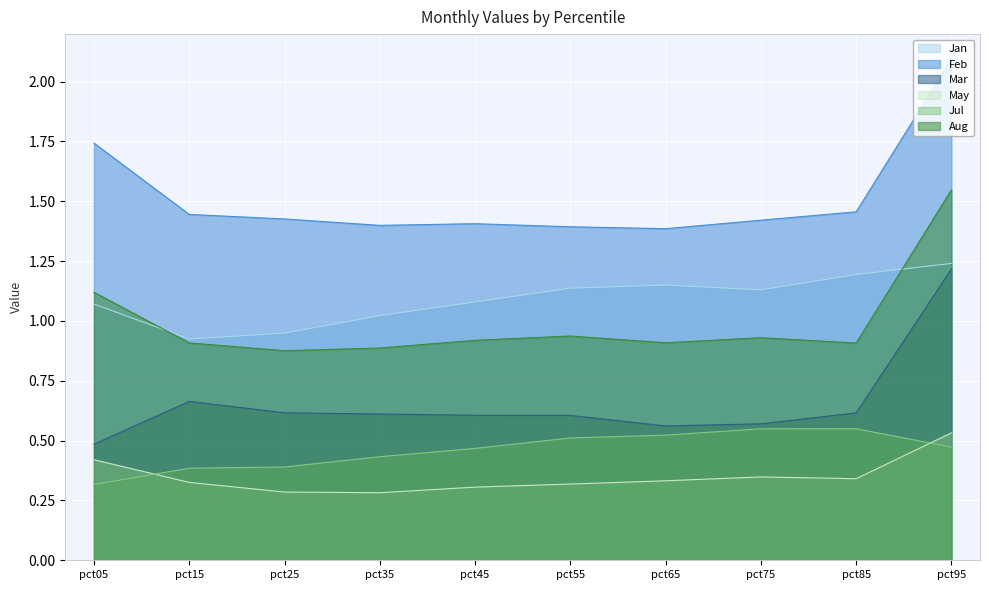

True or false: Mar has more than 2 interior local peaks.

False